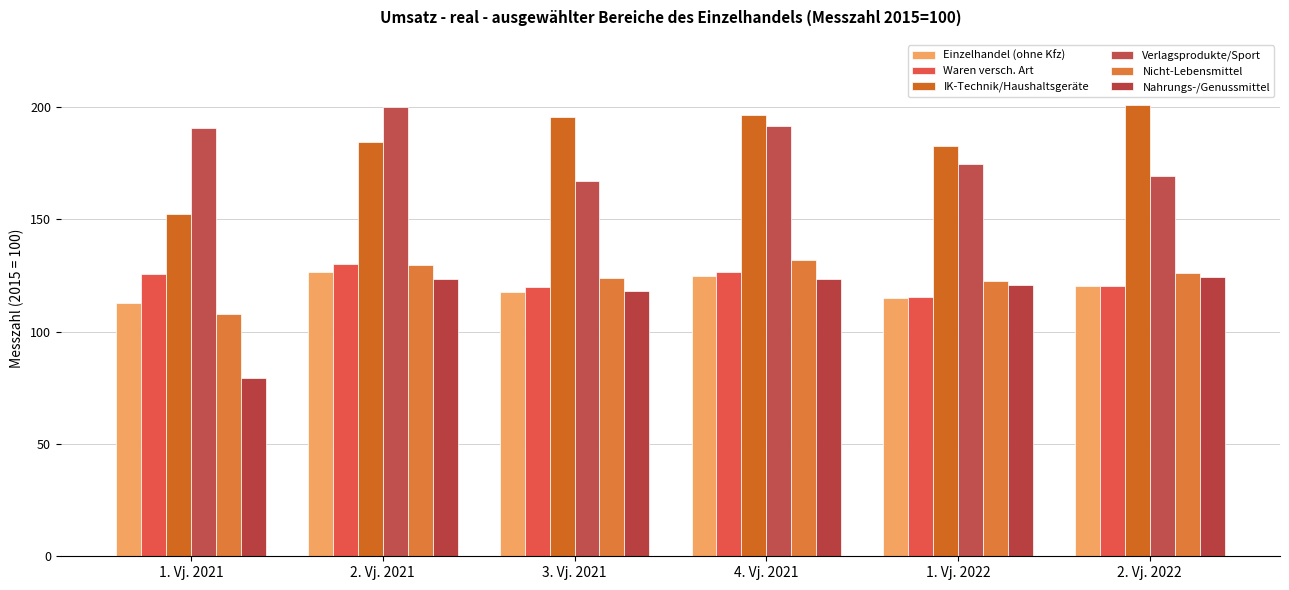

Which series changed the most between 1. Vj. 2021 and 4. Vj. 2021?

IK-Technik/Haushaltsgeräte